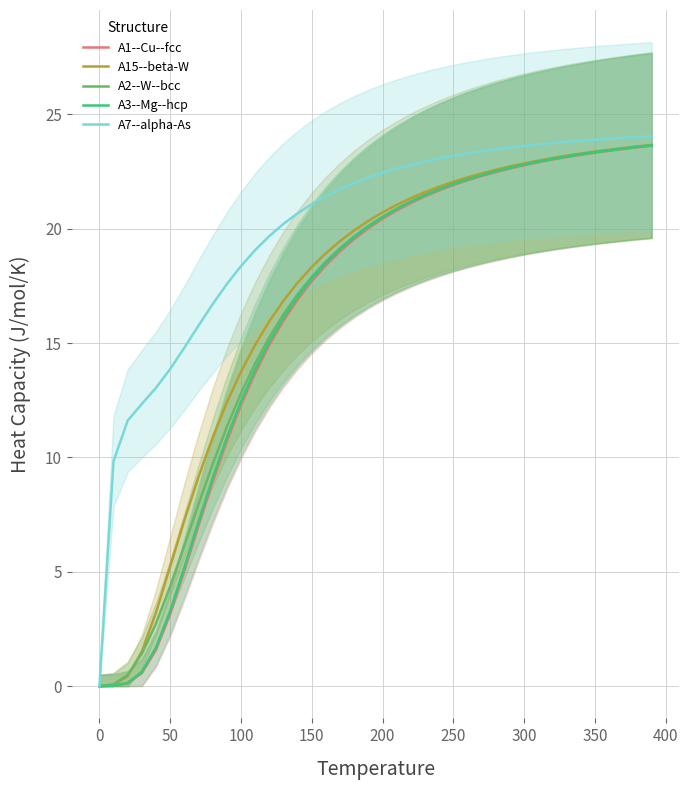

What is the maximum value for A3--Mg--hcp?

23.6